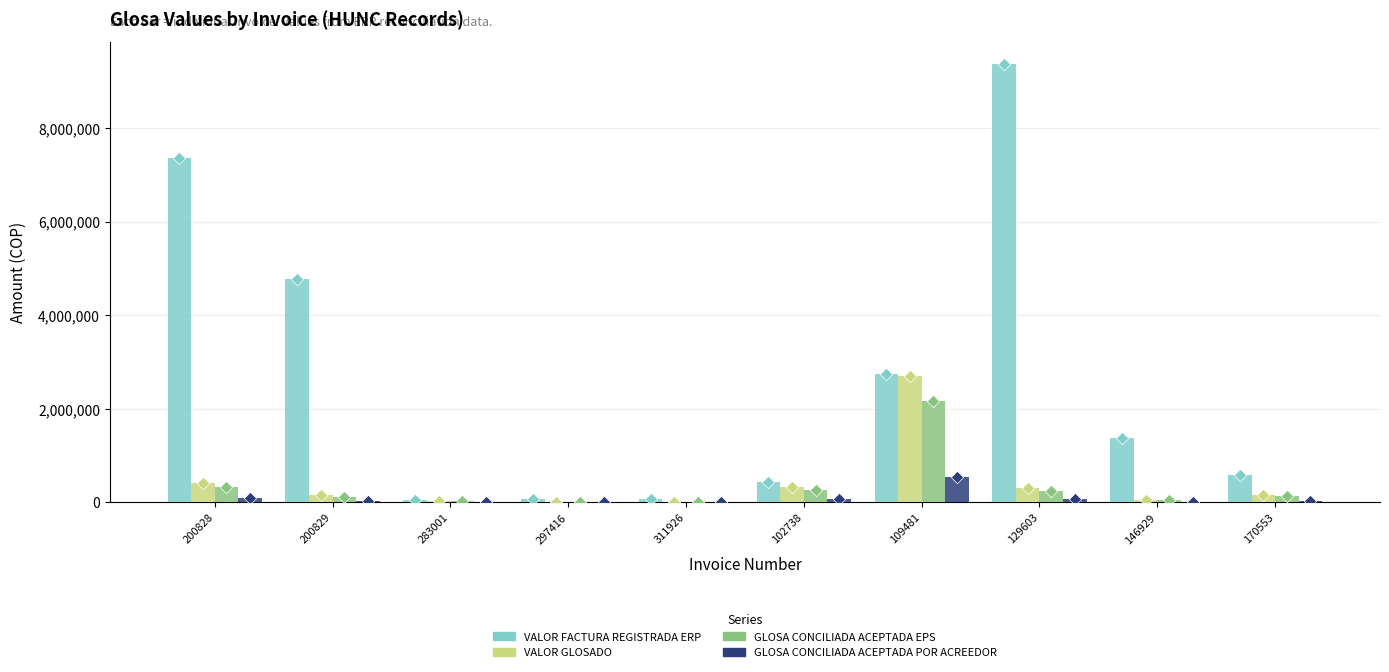

Which series has the largest Y range (max minus min)?

VALOR FACTURA REGISTRADA ERP